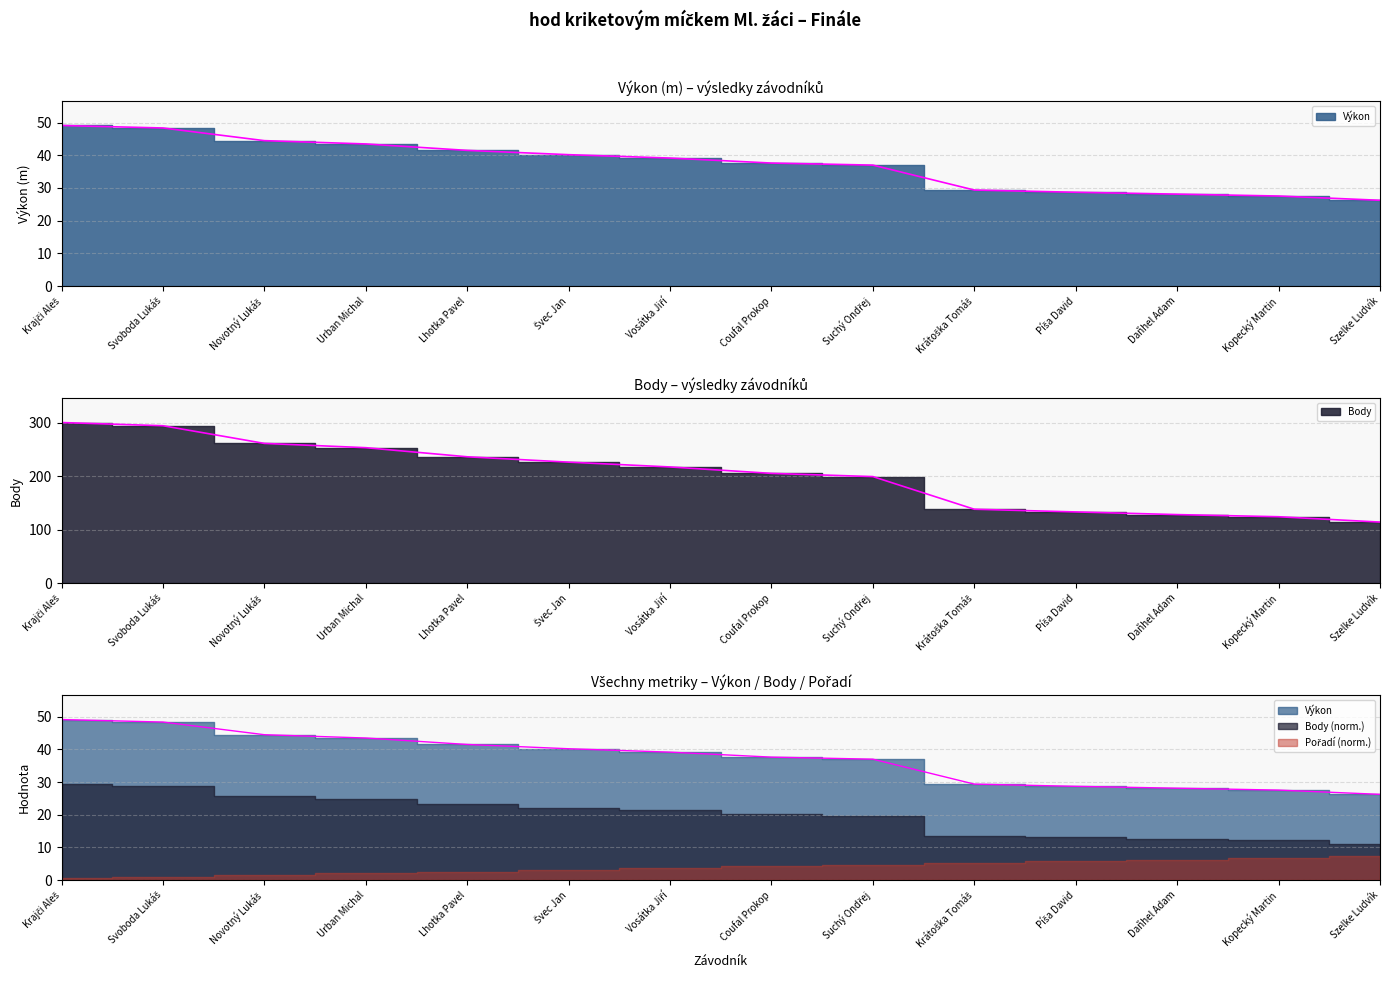

What is the label of the 12th point from the left?

Daňhel Adam